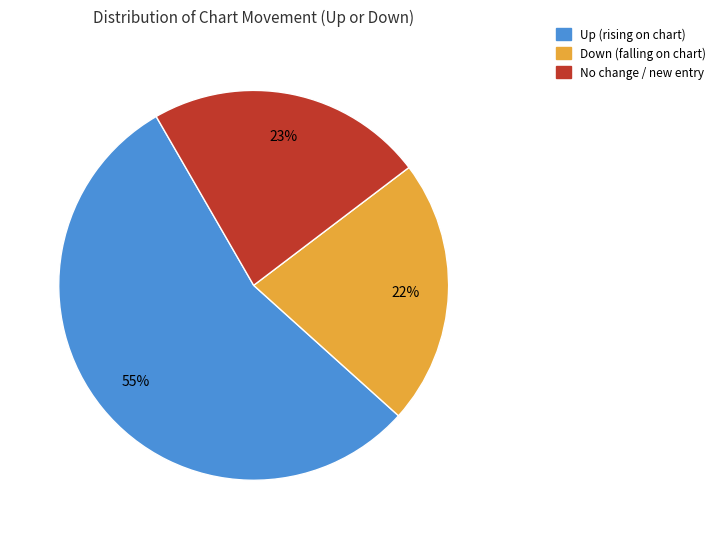

Does any single category account for the majority?

Yes